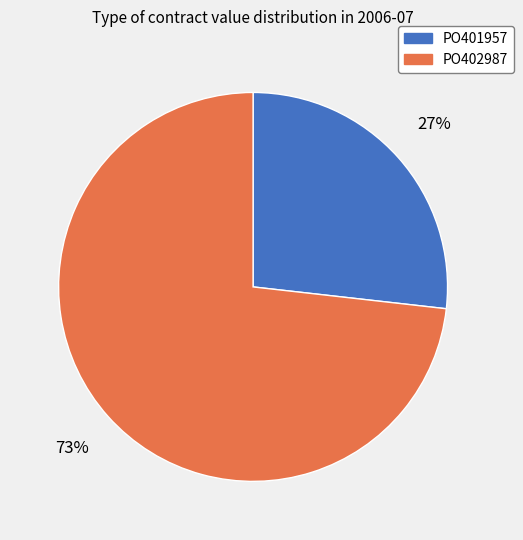

How many segments does this pie chart have?

2